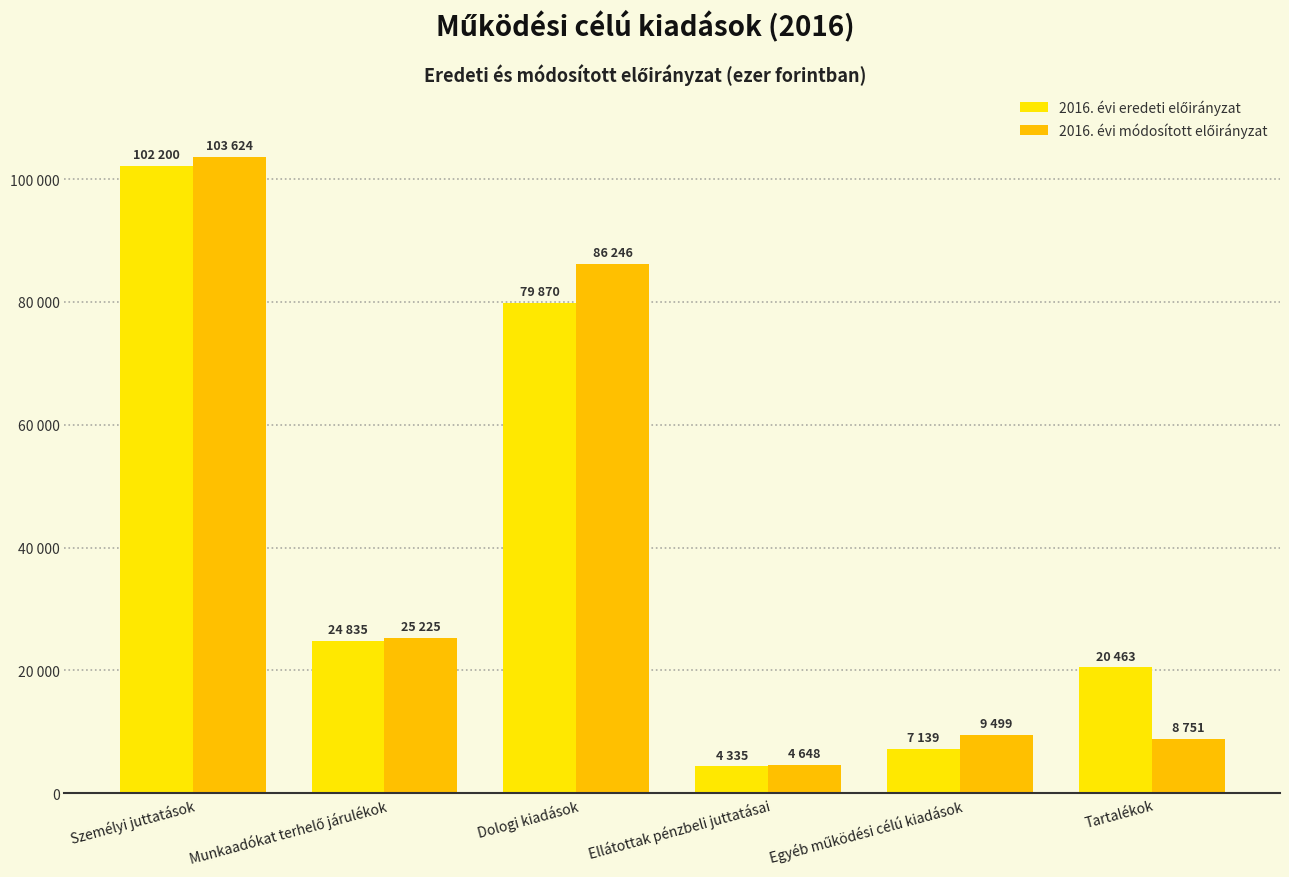

Does the chart contain stacked bars?

No